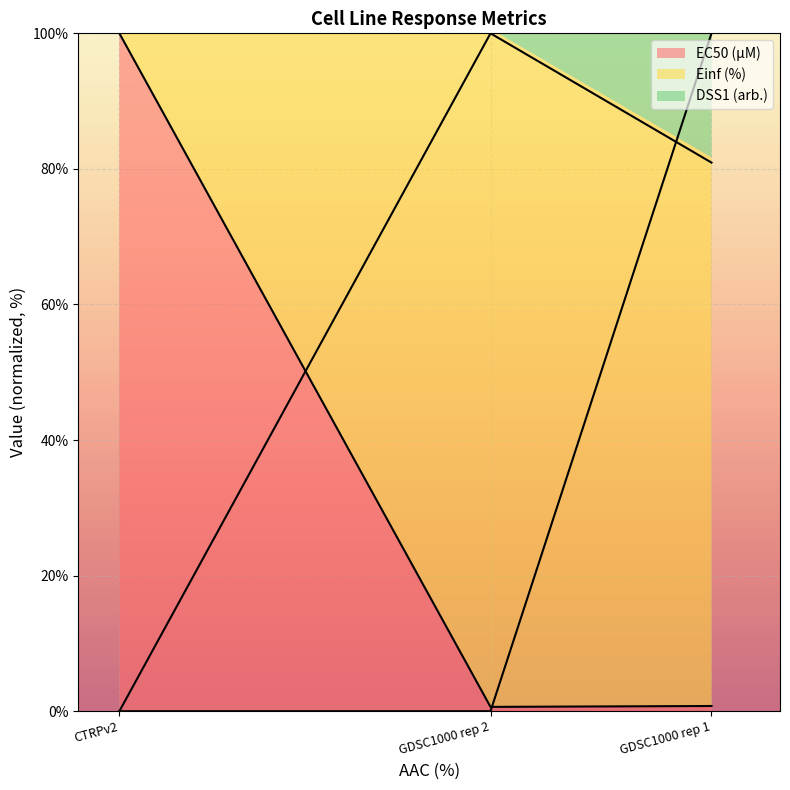

True or false: EC50 (µM) has a value of 51.9 at CTRPv2.

False